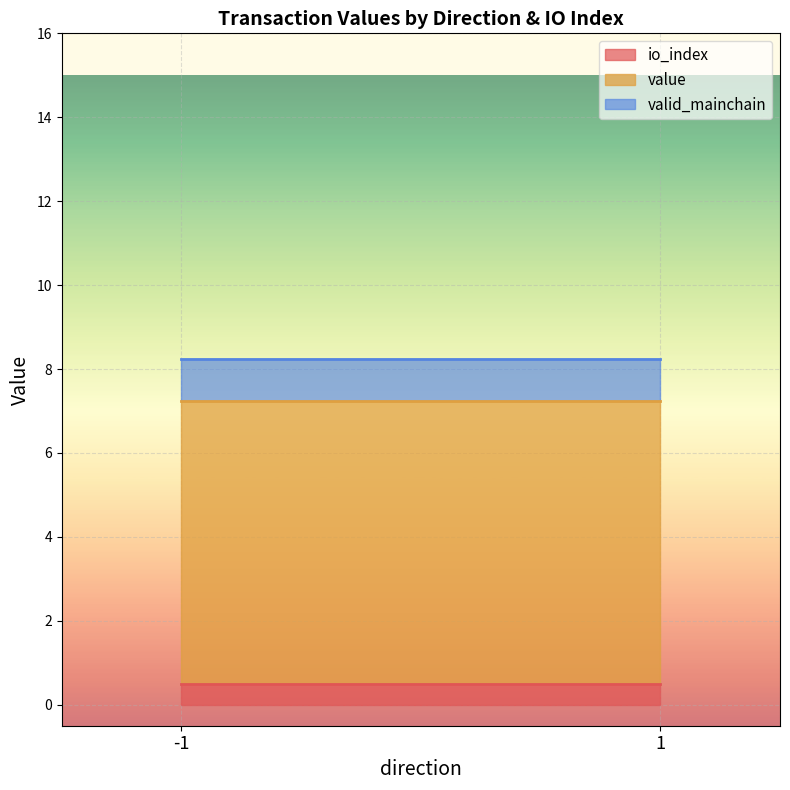

Does the chart display data point markers on the line(s)?

No